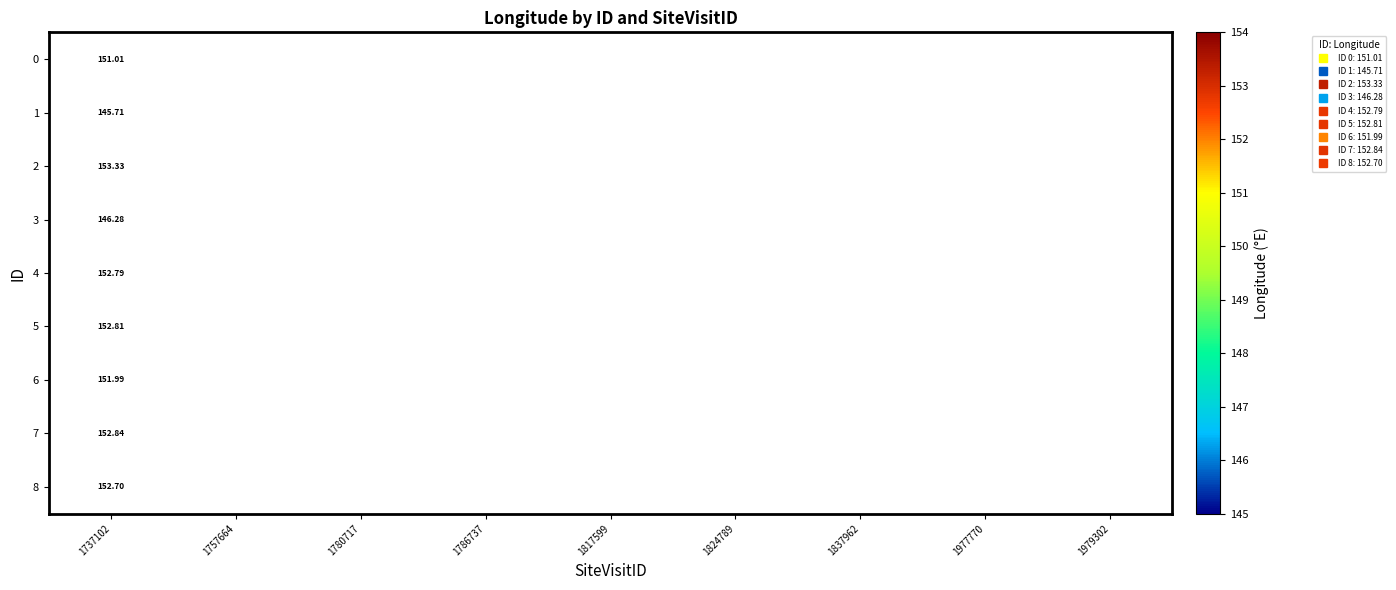

Is the value of 3 at 1757664 greater than the value of 6 at 1786737?

No